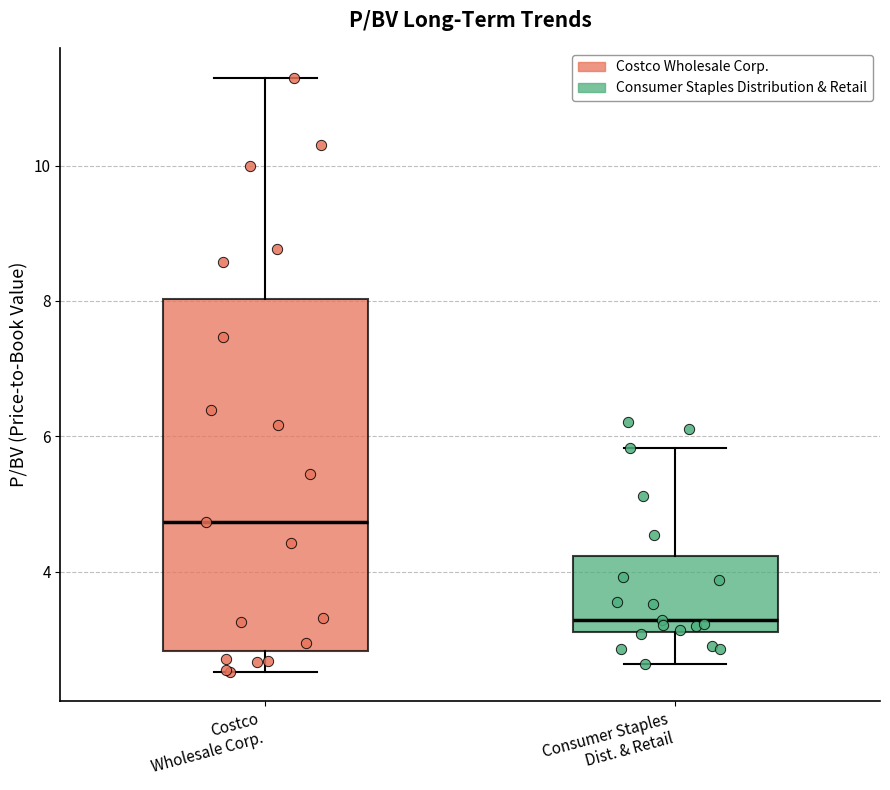

Where does the upper whisker of the box for Costco Wholesale Corp. end on the y-axis? The values are not printed on the chart, so give them approximately, as read against the axis.

11.4